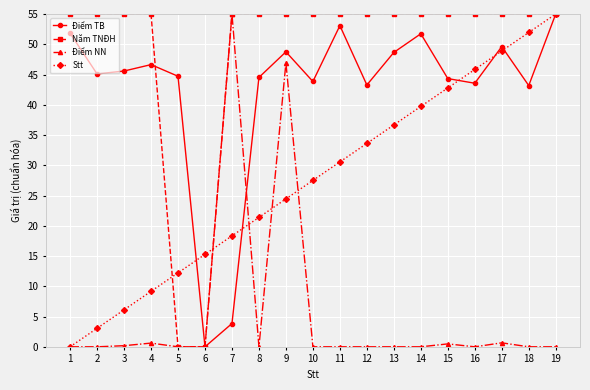

How many lines are shown in the chart?

4